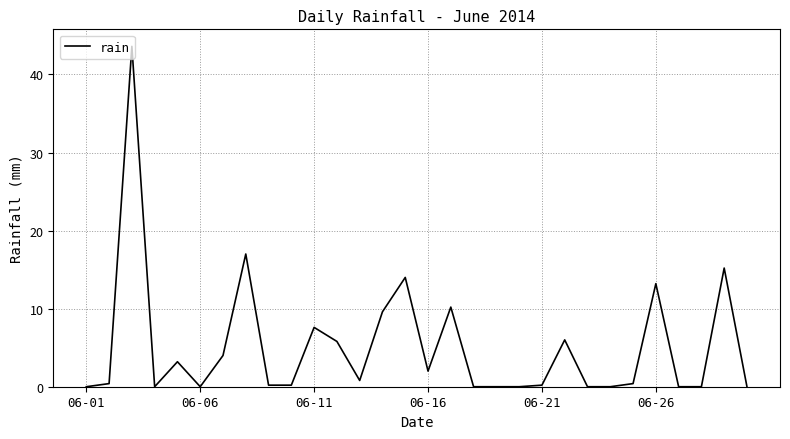

What is the average value?

5.1